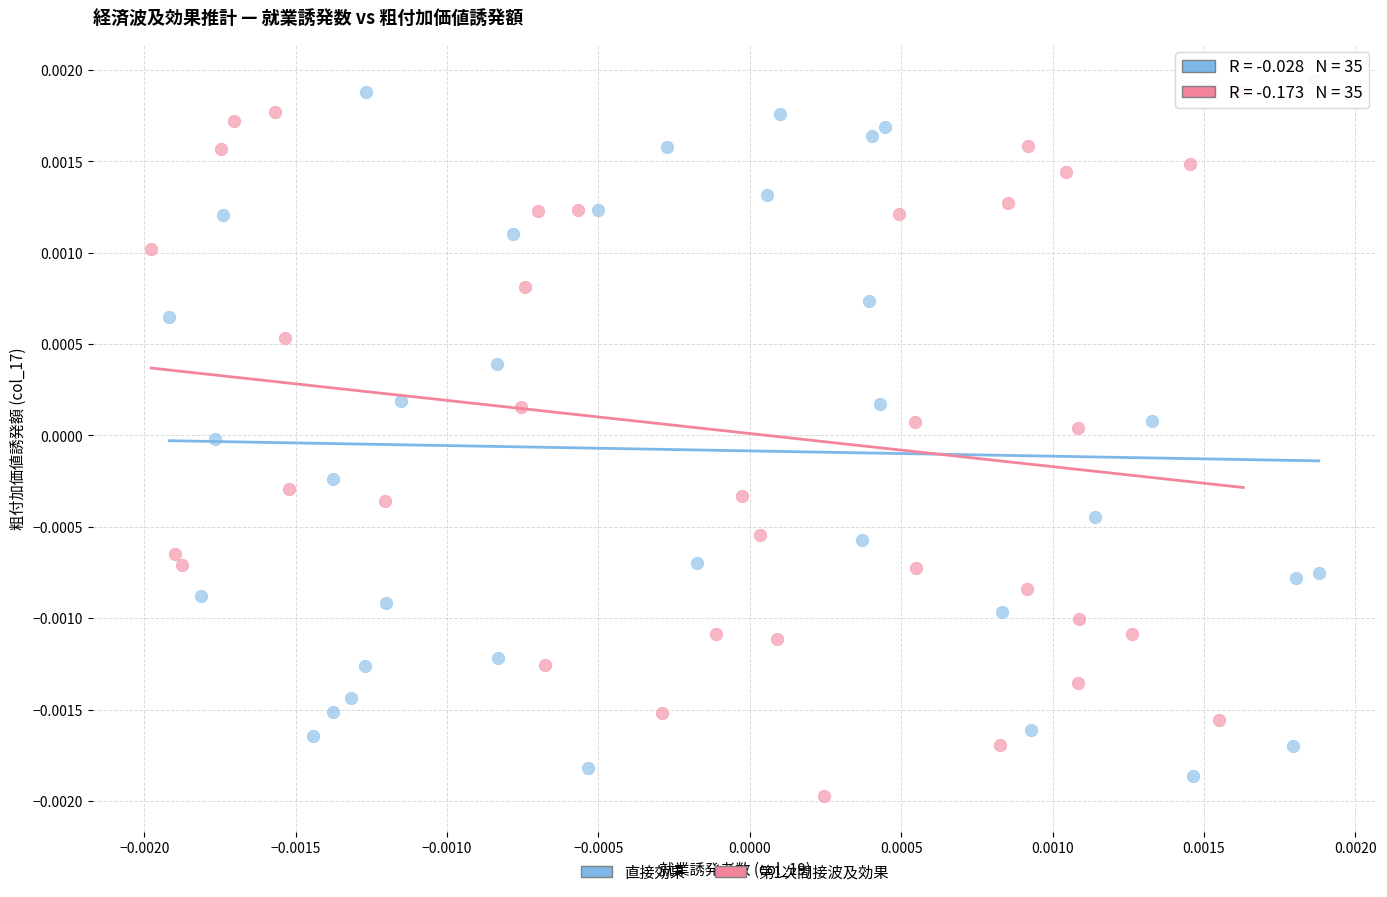

Which series contains the highest Y value?

直接効果